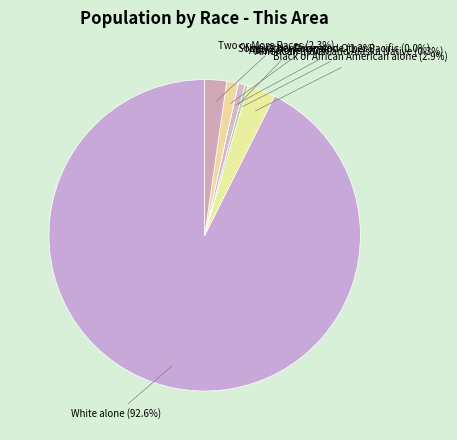

Approximately how many times larger is the value at White alone compared to American Indian and Alaska Native?

283.0